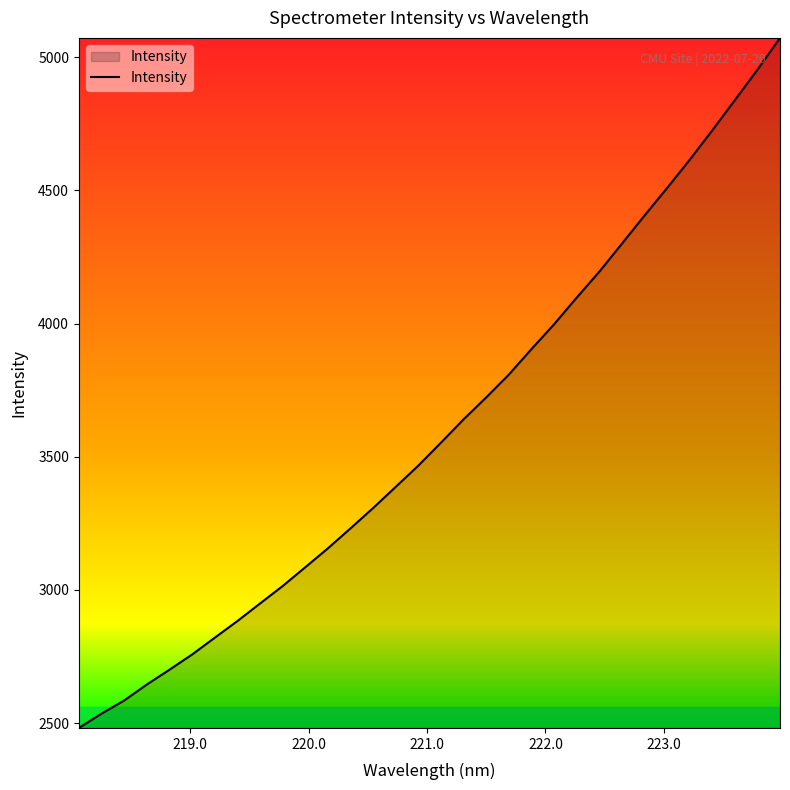

What is the greatest value displayed?

5073.0